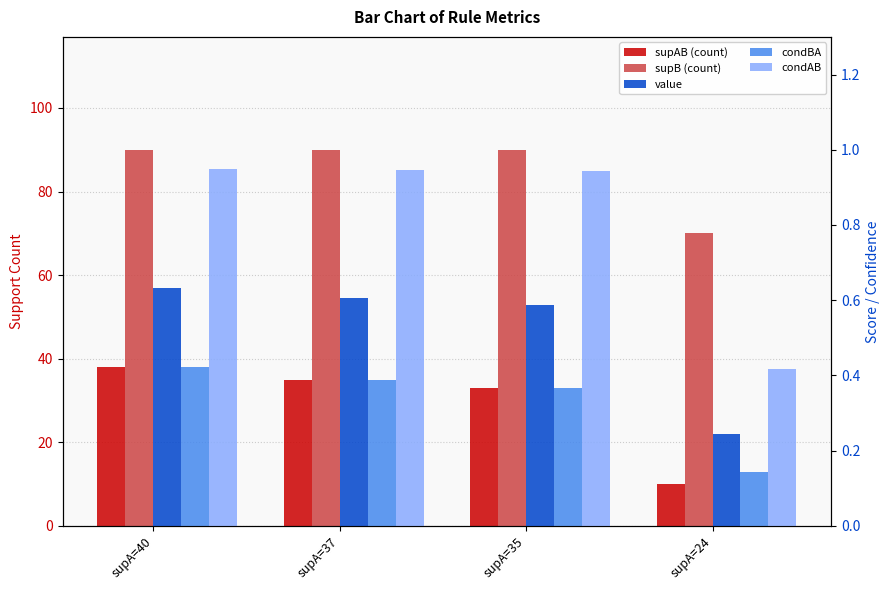

How many groups of bars are there?

4